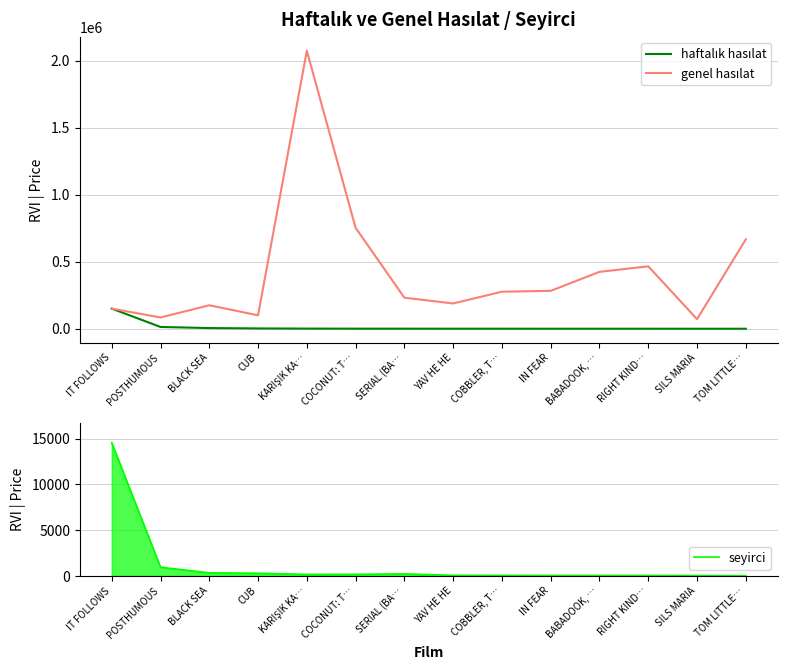

What are all the series names shown in the legend?

haftalık hasılat, genel hasılat, seyirci